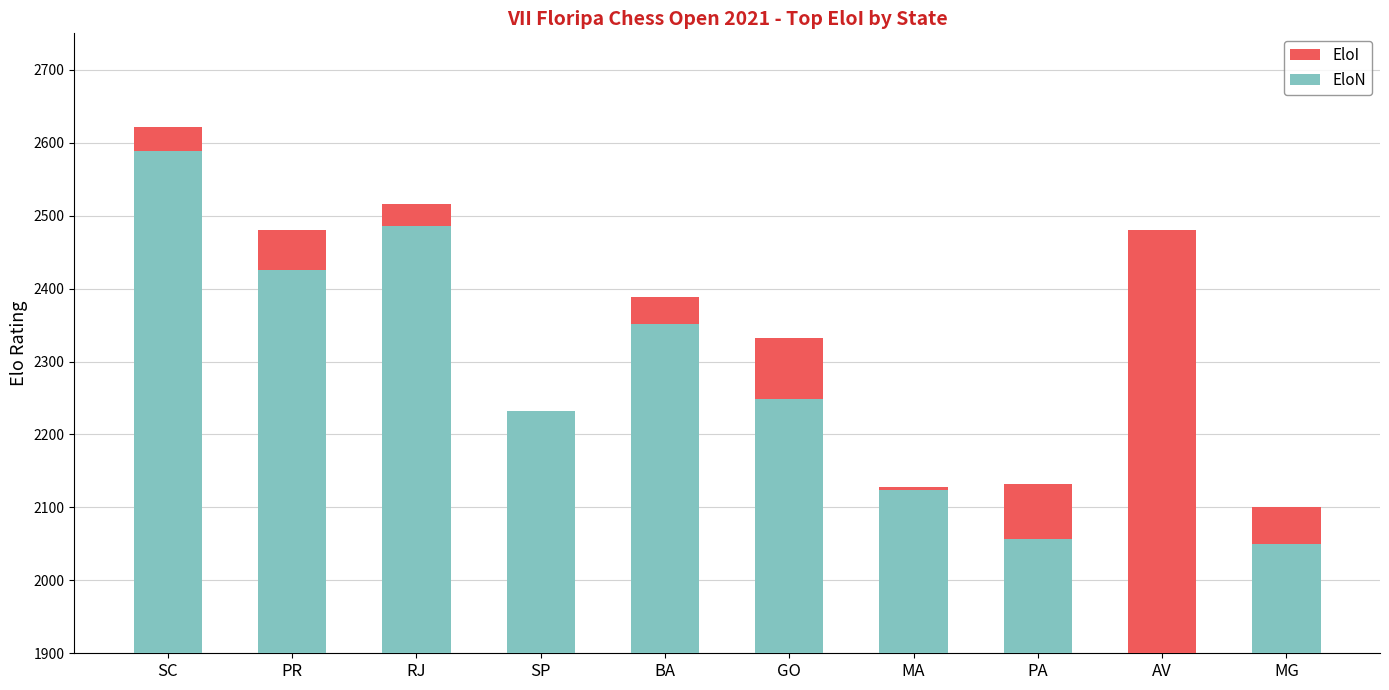

Which series has the largest total across all categories?

EloI